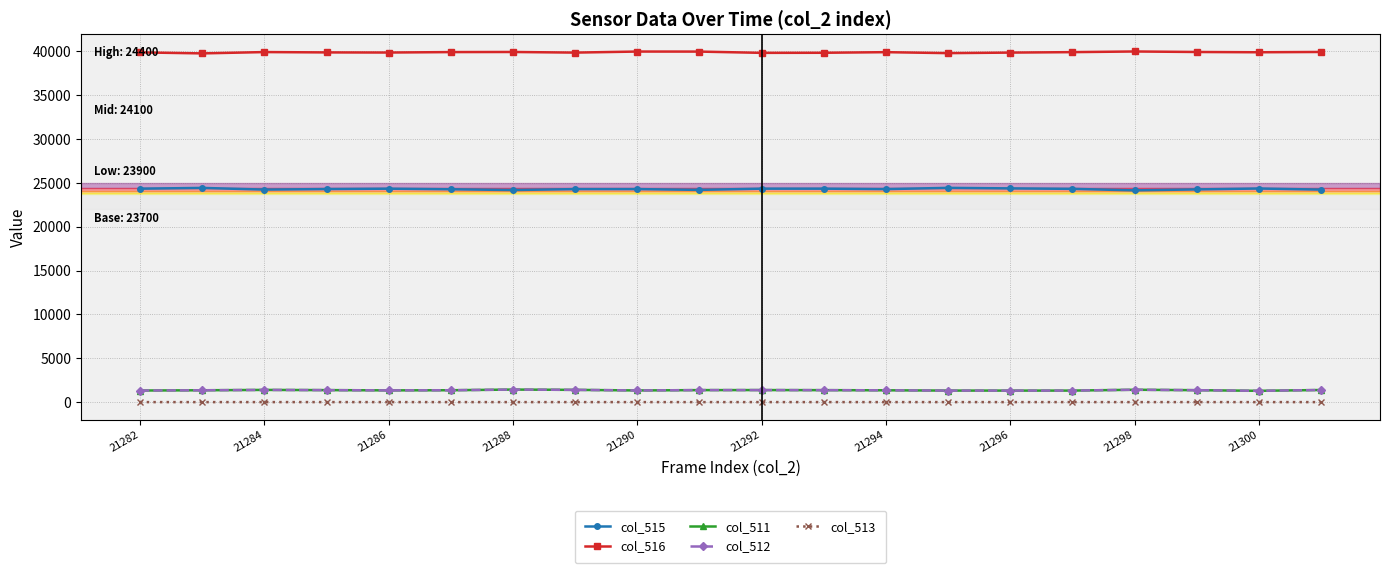

What is the difference between the maximum and minimum values in the col_516 series?

218